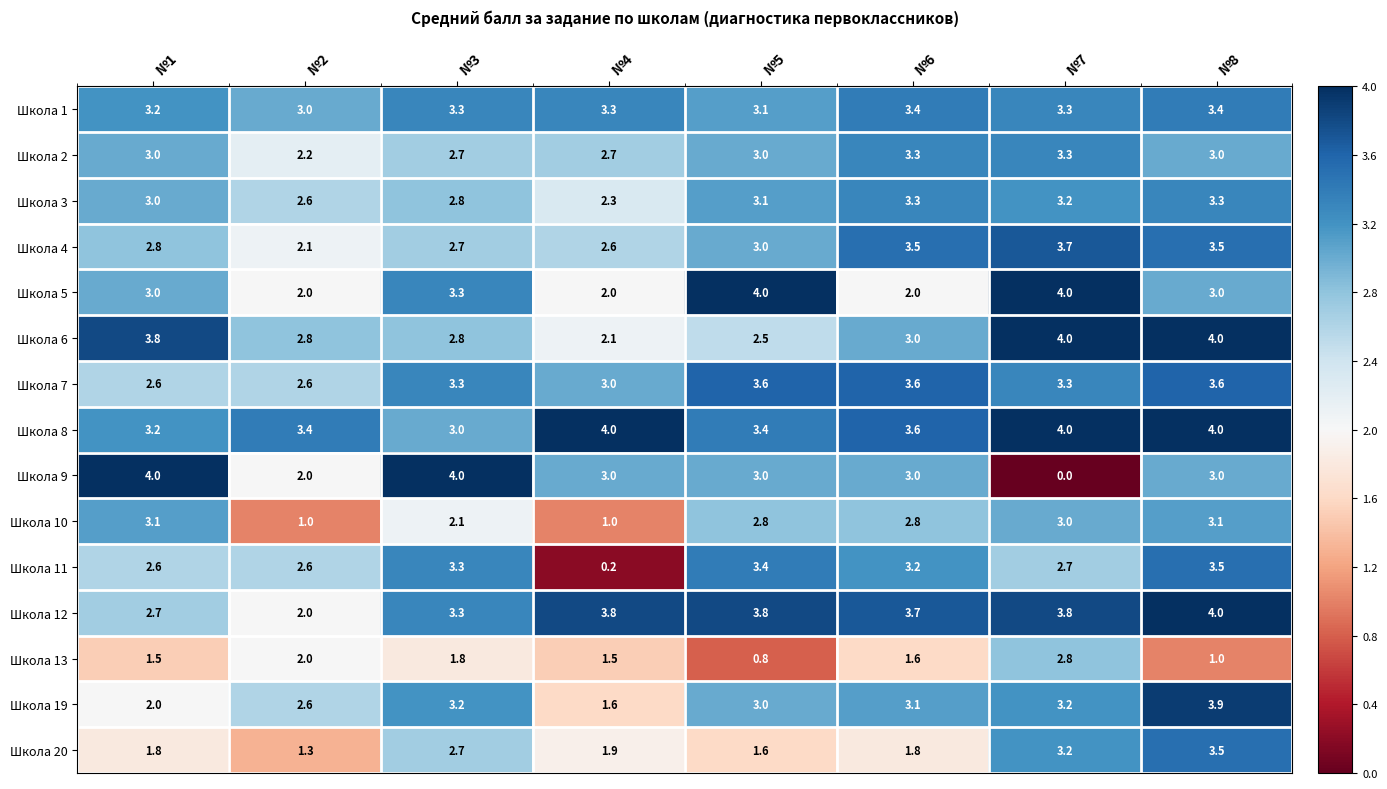

The Школа 4 series shows 2.4 at №8. True or false?

False